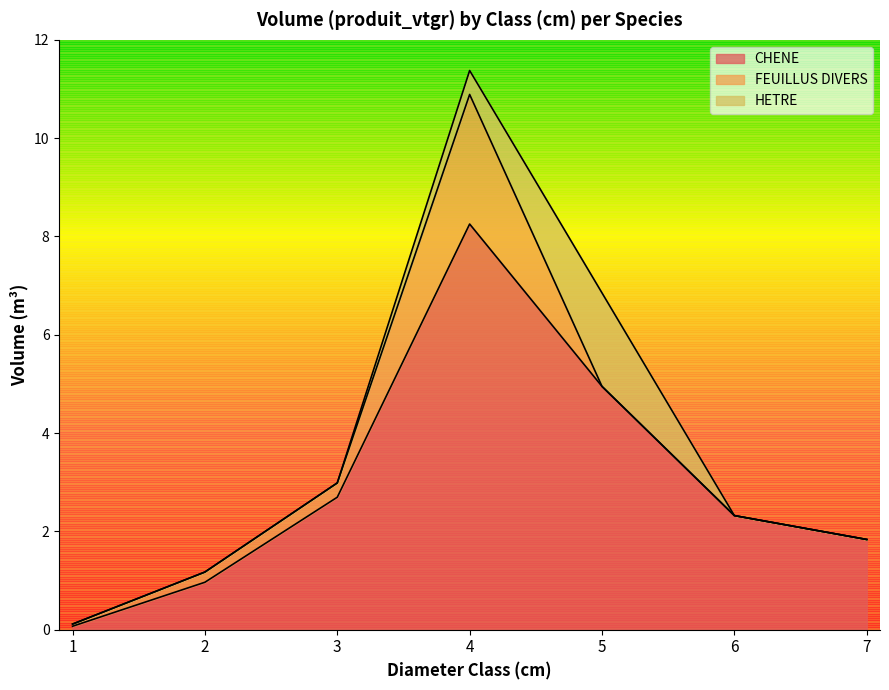

How many values in the CHENE series are below 2?

3